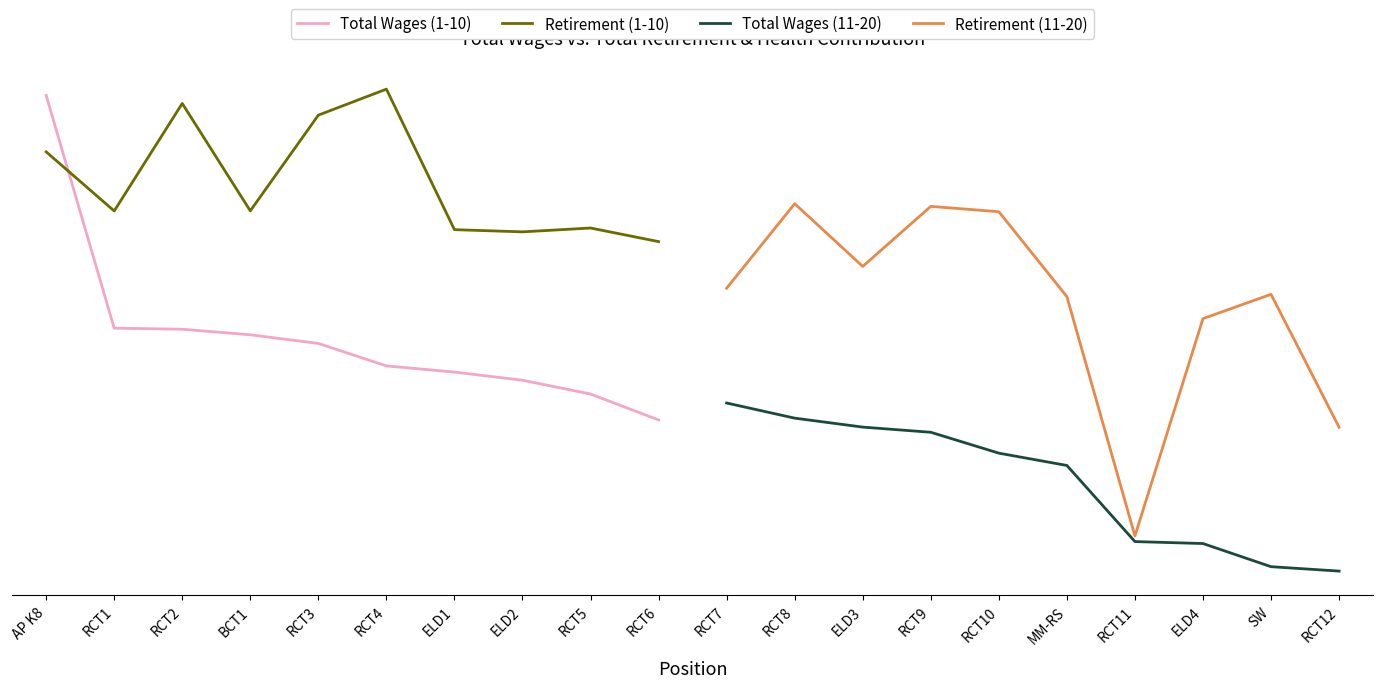

The Total Wages (11-20) series shows 0.9 at RCT8. True or false?

False